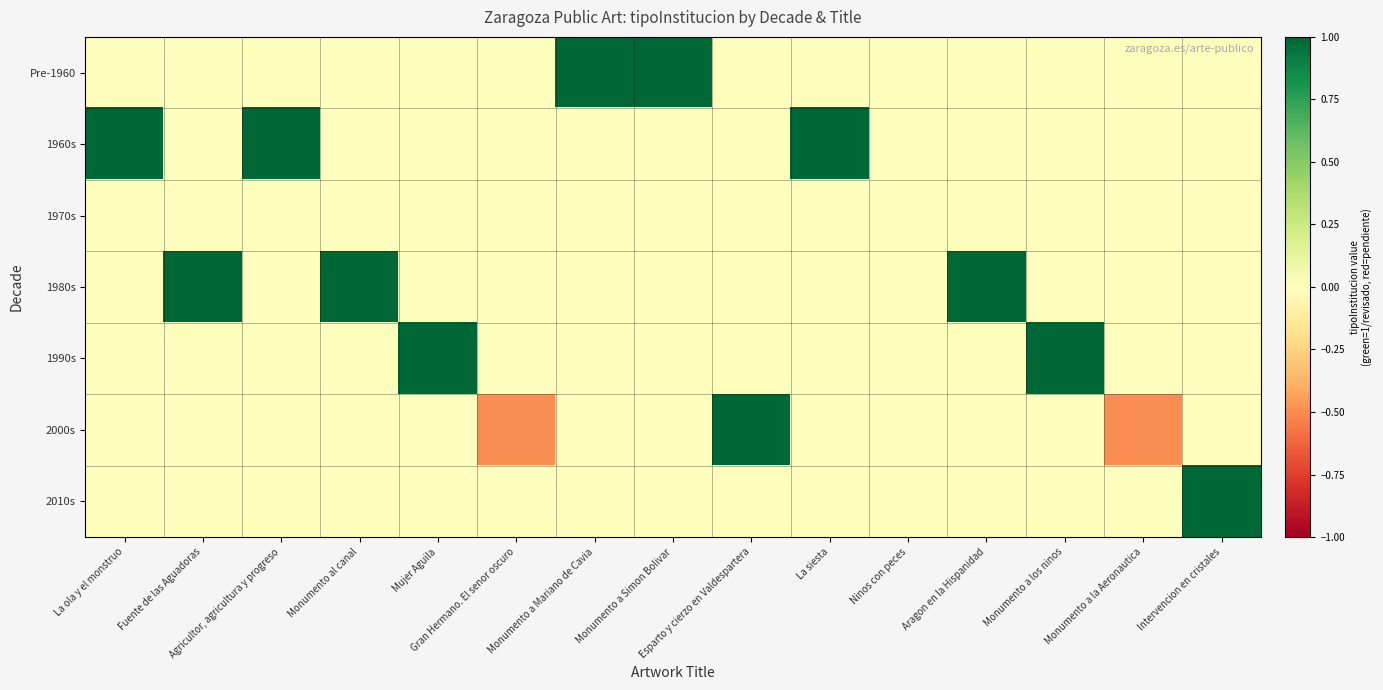

Between Monumento al canal and Monumento a Simon Bolivar, which is larger?

Monumento a Simon Bolivar